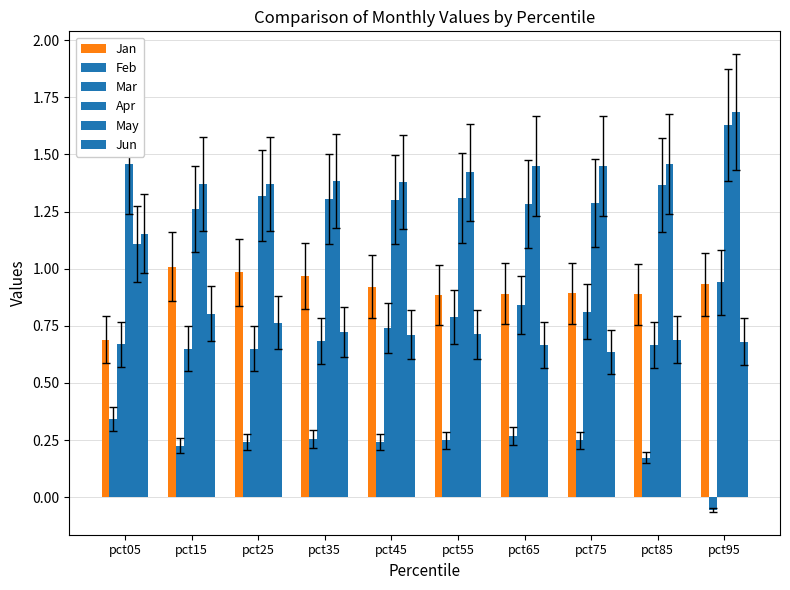

What value does the Apr series have at pct85?

1.4